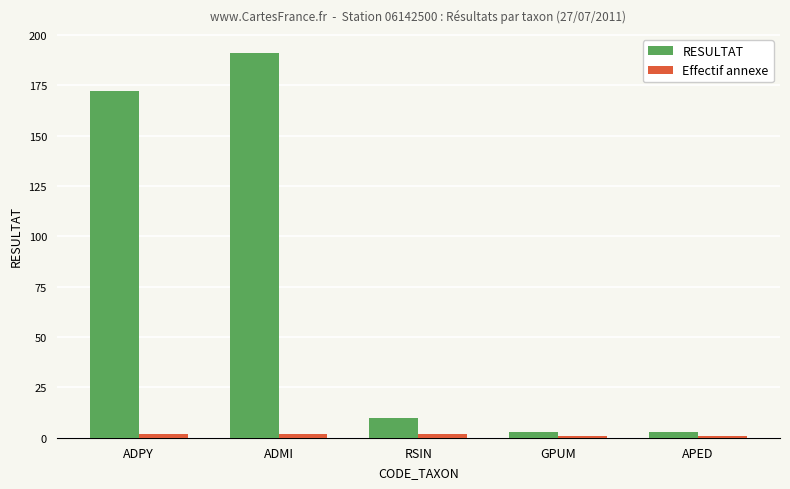

Which series has the widest spread of values?

RESULTAT